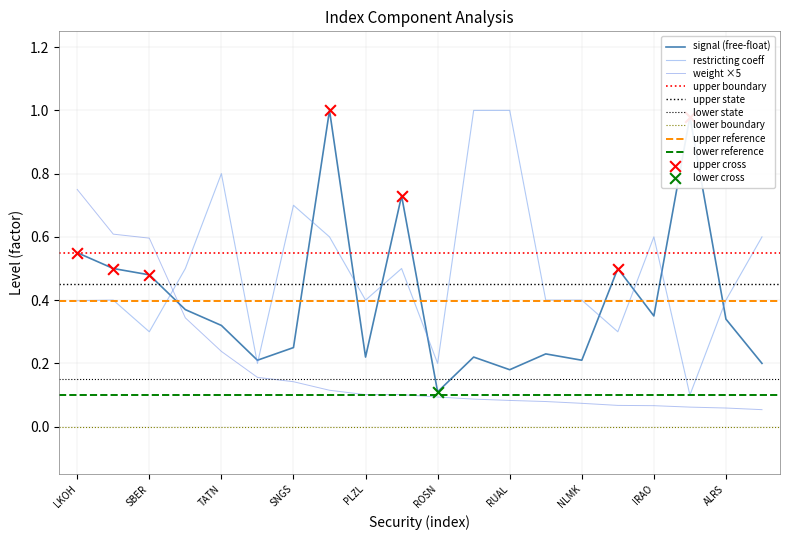

At which label is signal (free-float) closest to 0?

ROSN